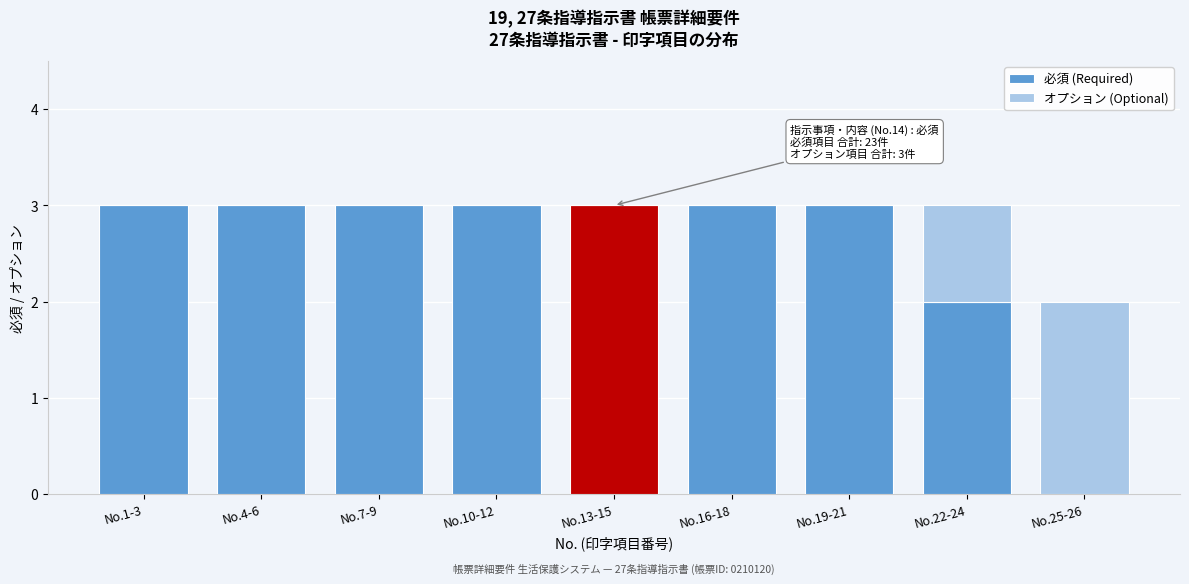

Reading left to right, transcribe the values for 必須 (Required).

No.1-3=3	No.4-6=3	No.7-9=3	No.10-12=3	No.13-15=3	No.16-18=3	No.19-21=3	No.22-24=2	No.25-26=0